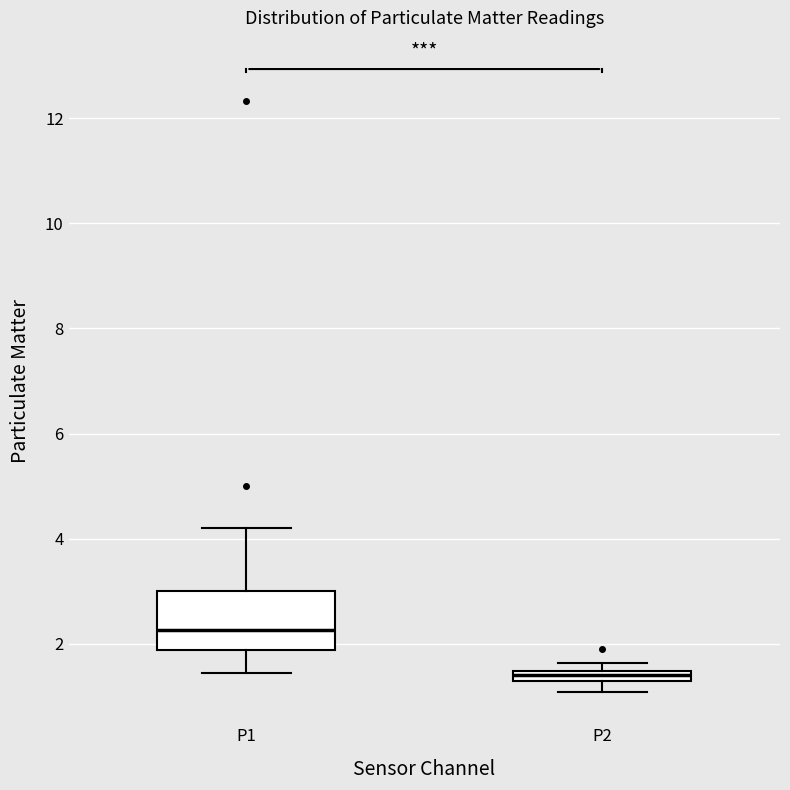

Which box's median line is the lowest?

P2